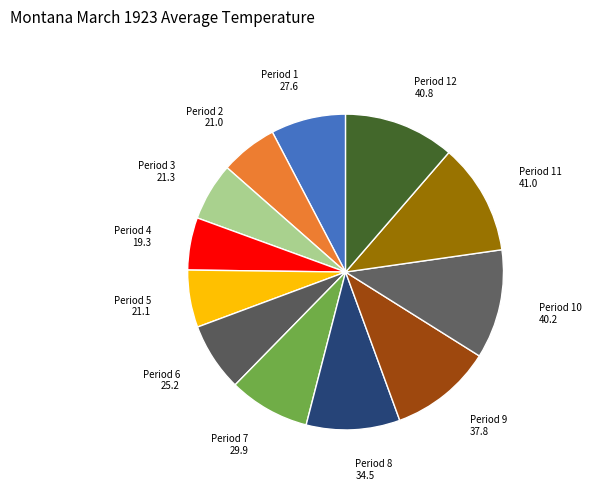

How many slices are in this pie chart?

12